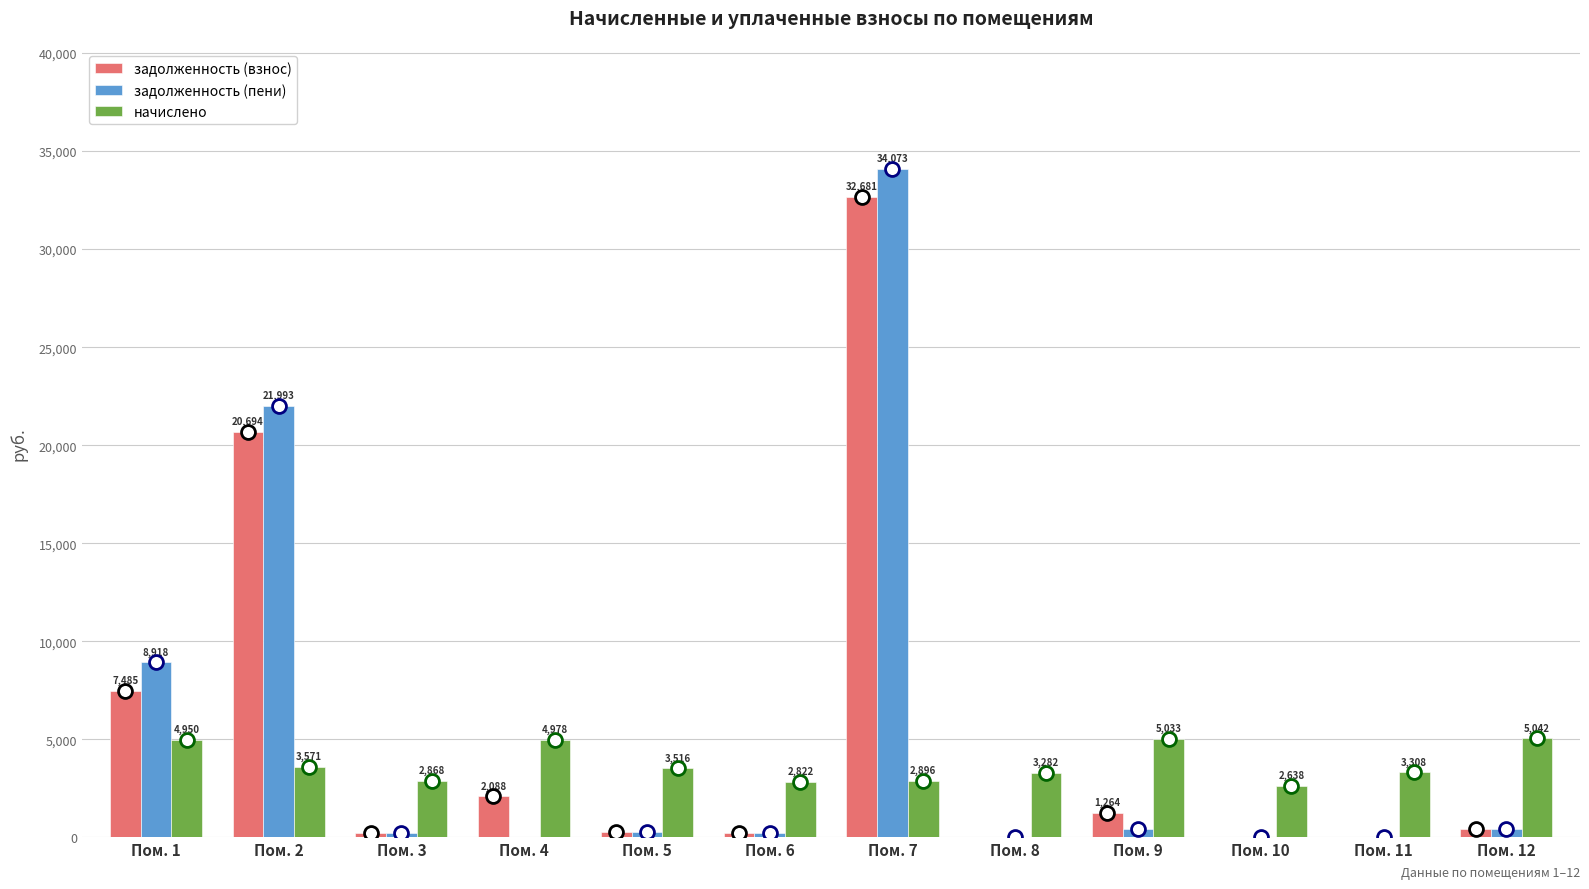

At which label does задолженность (взнос) reach its peak?

Пом. 7